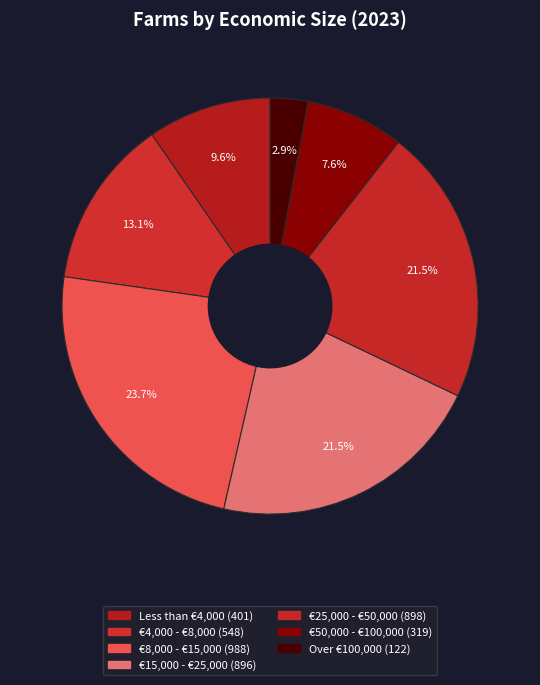

The Over €100,000 slice represents 3% of the pie. True or false?

True